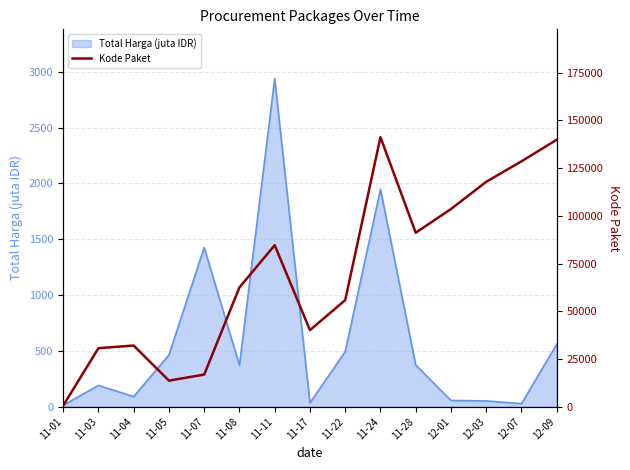

Is it true that the value at 11-08 is 62490?

True